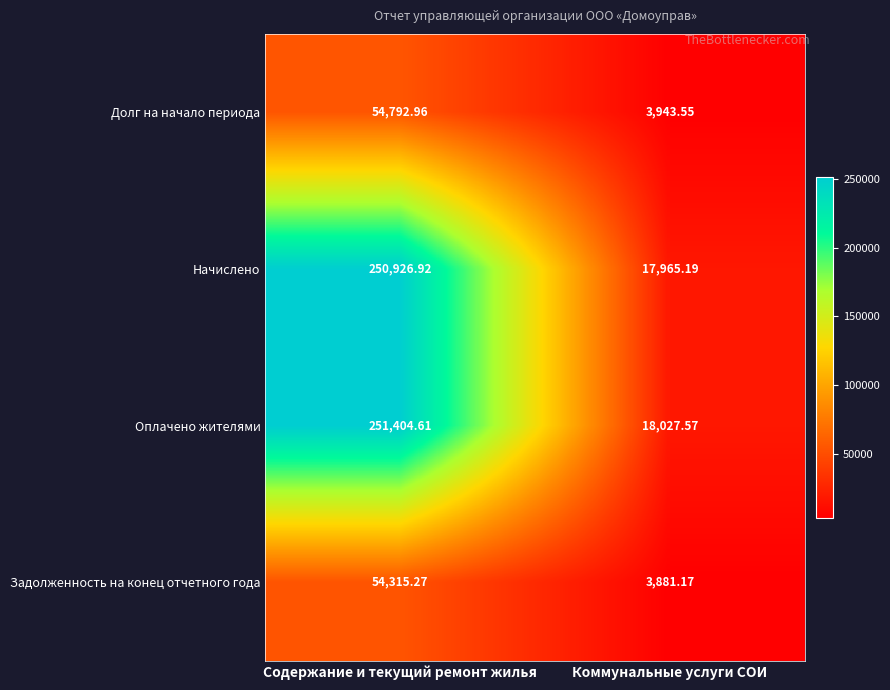

Rank the series by their maximum value, from lowest to highest.

Задолженность на конец отчетного года, Долг на начало периода, Начислено, Оплачено жителями